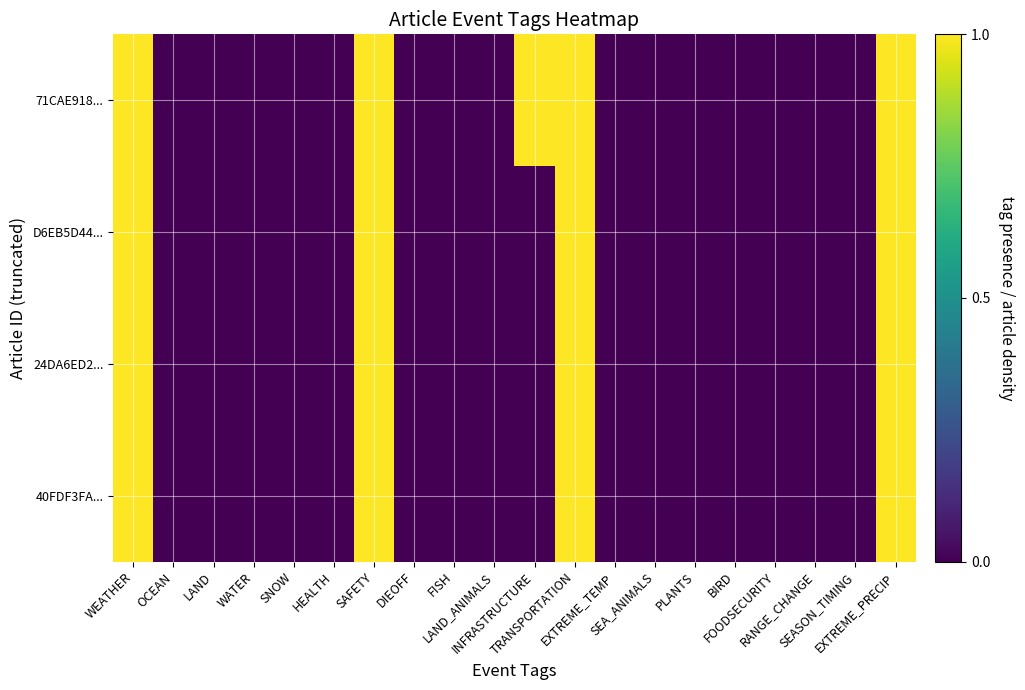

At how many categories does at least one series exceed 0?

5